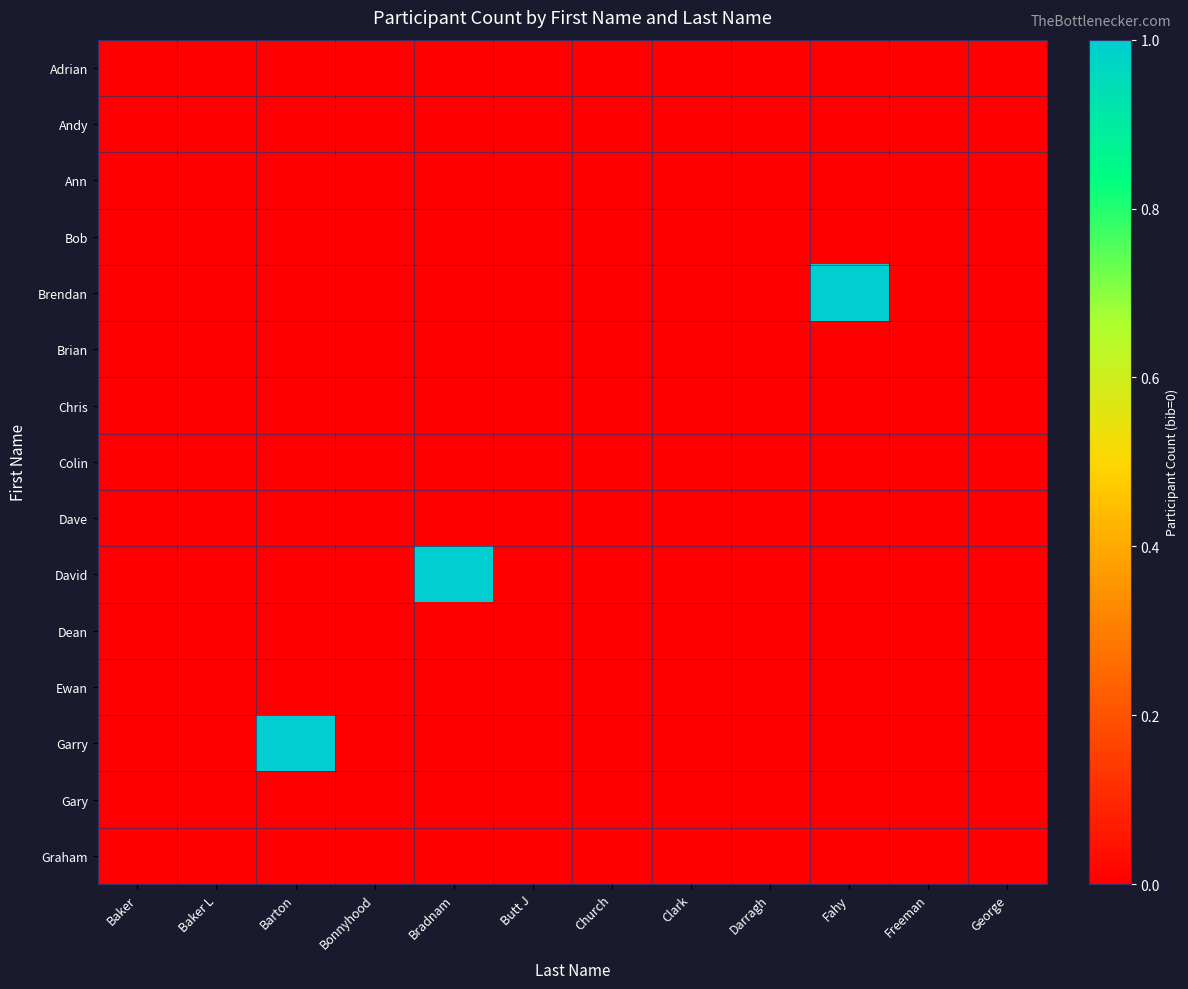

Reading left to right, list all the values displayed in this chart.

Adrian: Baker=0	Baker L=0	Barton=0	Bonnyhood=0	Bradnam=0	Butt J=0	Church=0	Clark=0	Darragh=0	Fahy=0	Freeman=0	George=0
Andy: Baker=0	Baker L=0	Barton=0	Bonnyhood=0	Bradnam=0	Butt J=0	Church=0	Clark=0	Darragh=0	Fahy=0	Freeman=0	George=0
Ann: Baker=0	Baker L=0	Barton=0	Bonnyhood=0	Bradnam=0	Butt J=0	Church=0	Clark=0	Darragh=0	Fahy=0	Freeman=0	George=0
Bob: Baker=0	Baker L=0	Barton=0	Bonnyhood=0	Bradnam=0	Butt J=0	Church=0	Clark=0	Darragh=0	Fahy=0	Freeman=0	George=0
Brendan: Baker=0	Baker L=0	Barton=0	Bonnyhood=0	Bradnam=0	Butt J=0	Church=0	Clark=0	Darragh=0	Fahy=1	Freeman=0	George=0
Brian: Baker=0	Baker L=0	Barton=0	Bonnyhood=0	Bradnam=0	Butt J=0	Church=0	Clark=0	Darragh=0	Fahy=0	Freeman=0	George=0
Chris: Baker=0	Baker L=0	Barton=0	Bonnyhood=0	Bradnam=0	Butt J=0	Church=0	Clark=0	Darragh=0	Fahy=0	Freeman=0	George=0
Colin: Baker=0	Baker L=0	Barton=0	Bonnyhood=0	Bradnam=0	Butt J=0	Church=0	Clark=0	Darragh=0	Fahy=0	Freeman=0	George=0
Dave: Baker=0	Baker L=0	Barton=0	Bonnyhood=0	Bradnam=0	Butt J=0	Church=0	Clark=0	Darragh=0	Fahy=0	Freeman=0	George=0
David: Baker=0	Baker L=0	Barton=0	Bonnyhood=0	Bradnam=1	Butt J=0	Church=0	Clark=0	Darragh=0	Fahy=0	Freeman=0	George=0
Dean: Baker=0	Baker L=0	Barton=0	Bonnyhood=0	Bradnam=0	Butt J=0	Church=0	Clark=0	Darragh=0	Fahy=0	Freeman=0	George=0
Ewan: Baker=0	Baker L=0	Barton=0	Bonnyhood=0	Bradnam=0	Butt J=0	Church=0	Clark=0	Darragh=0	Fahy=0	Freeman=0	George=0
Garry: Baker=0	Baker L=0	Barton=1	Bonnyhood=0	Bradnam=0	Butt J=0	Church=0	Clark=0	Darragh=0	Fahy=0	Freeman=0	George=0
Gary: Baker=0	Baker L=0	Barton=0	Bonnyhood=0	Bradnam=0	Butt J=0	Church=0	Clark=0	Darragh=0	Fahy=0	Freeman=0	George=0
Graham: Baker=0	Baker L=0	Barton=0	Bonnyhood=0	Bradnam=0	Butt J=0	Church=0	Clark=0	Darragh=0	Fahy=0	Freeman=0	George=0